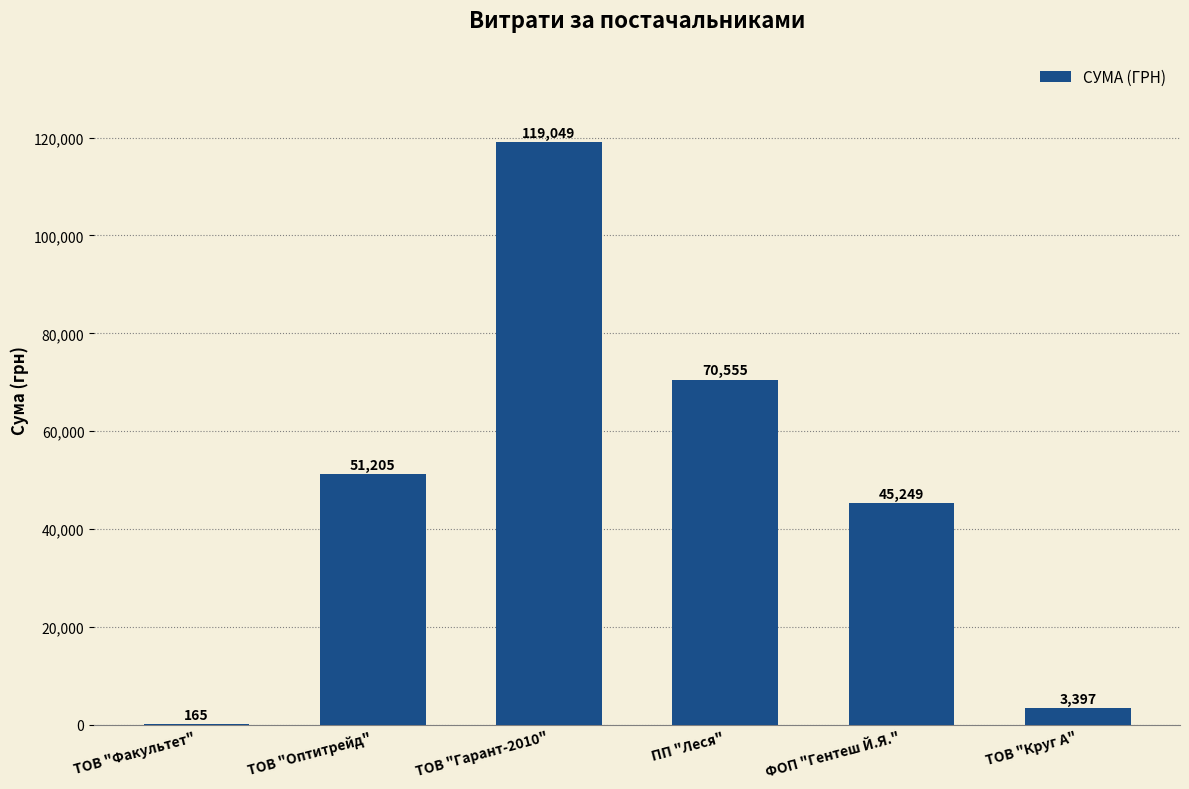

Which has a higher value, ФОП "Гентеш Й.Я." or ТОВ "Факультет"?

ФОП "Гентеш Й.Я."